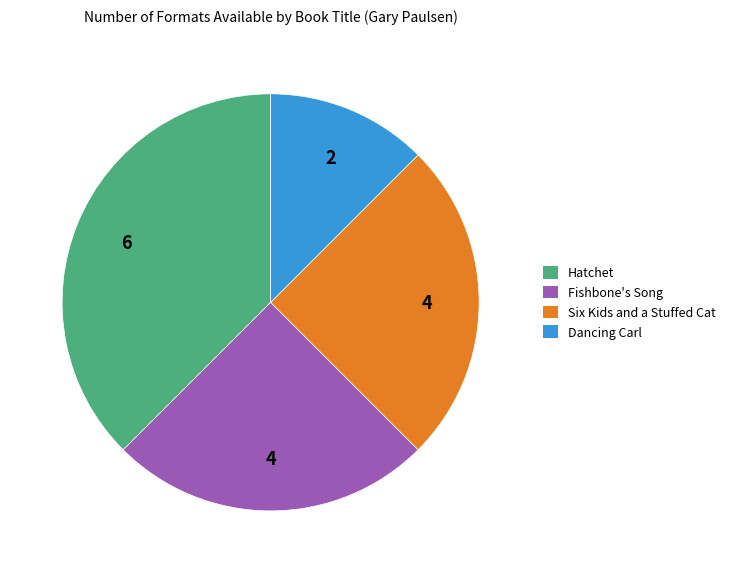

Is there a majority slice in this chart?

No